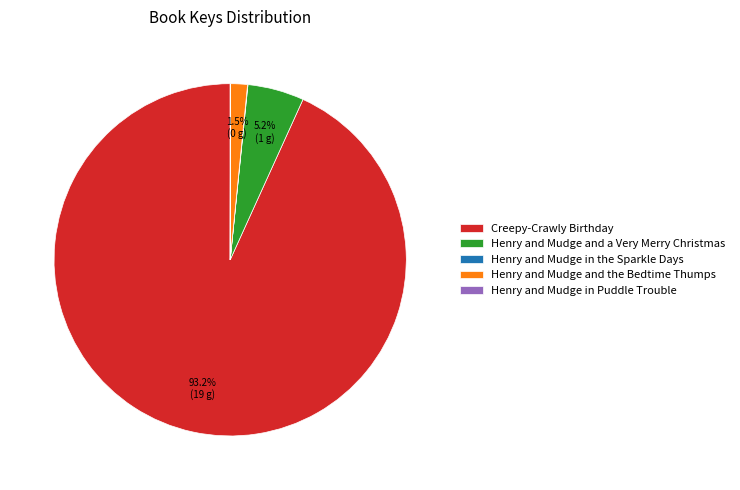

Between Creepy-Crawly Birthday and Henry and Mudge and the Bedtime Thumps, which is larger?

Creepy-Crawly Birthday